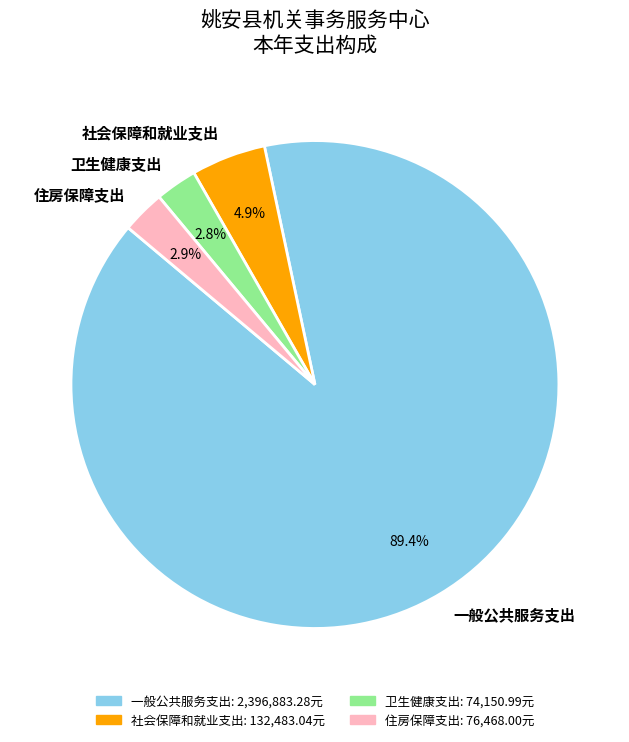

Does 一般公共服务支出 account for over 50% of the chart?

Yes